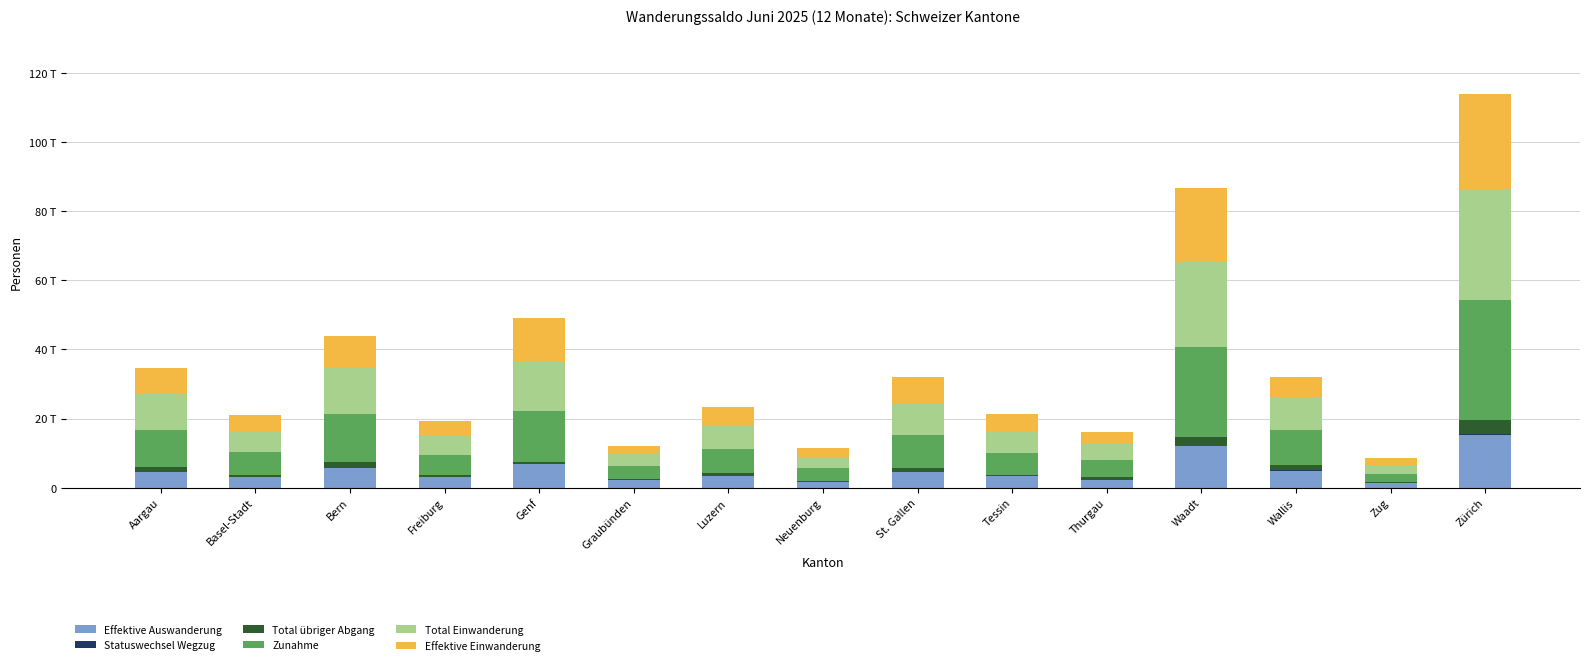

What is the difference between the maximum and second lowest values in the Statuswechsel Wegzug series?

152